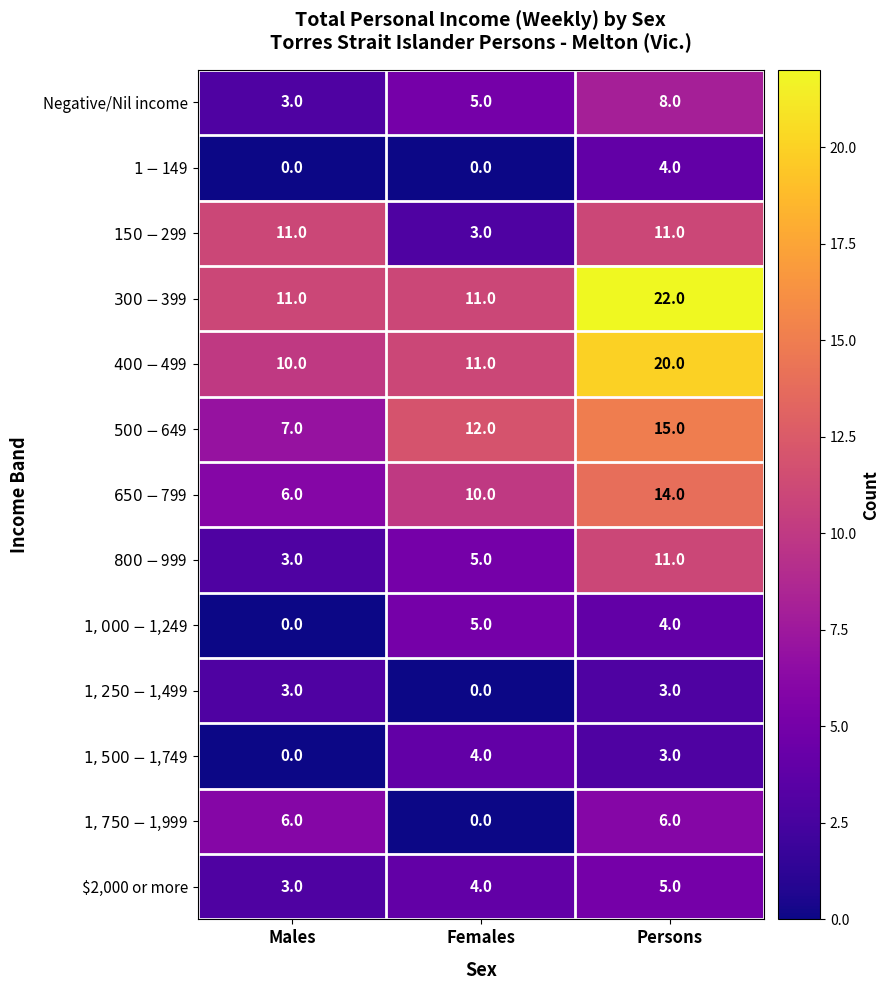

At which category does the chart reach its peak across all series?

Persons